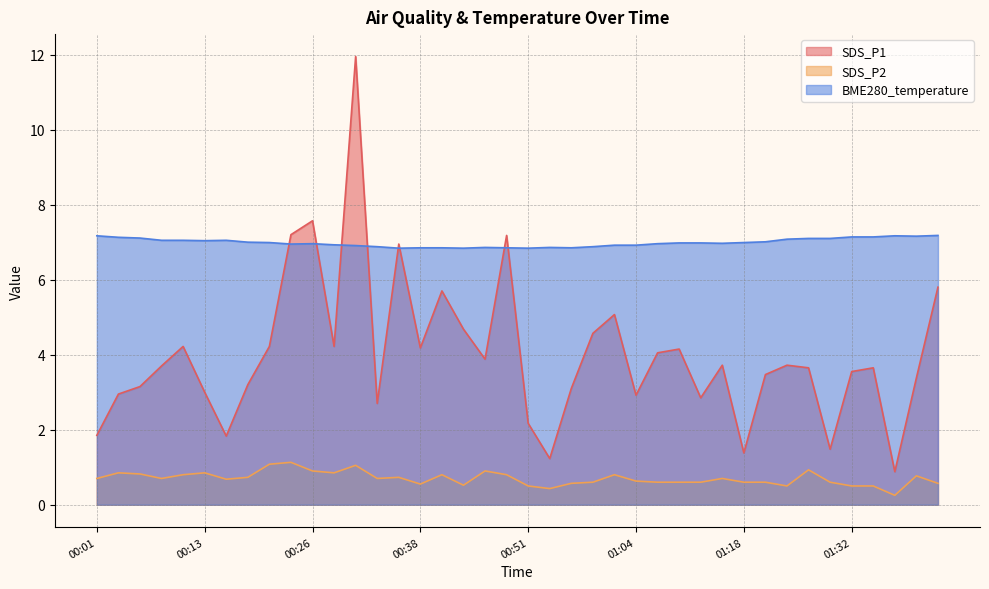

In BME280_temperature, how many points are lower than both neighbors (excluding endpoints)?

8